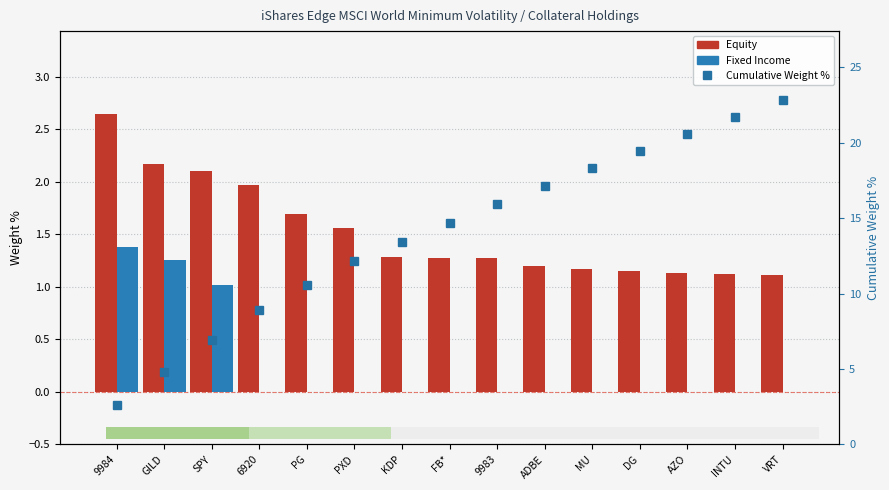

Read the Cumulative Weight % value at SPY.

6.9